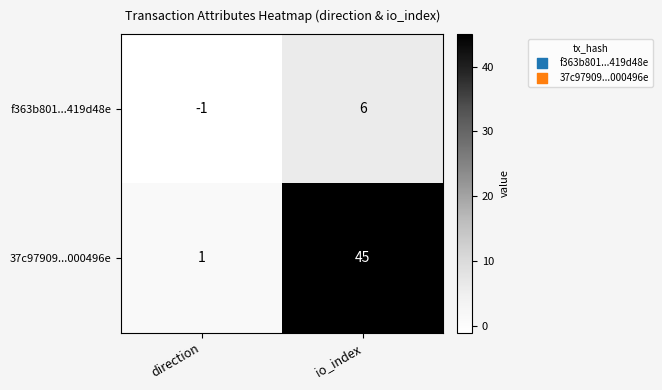

Which series has the largest range (max minus min)?

37c97909...000496e